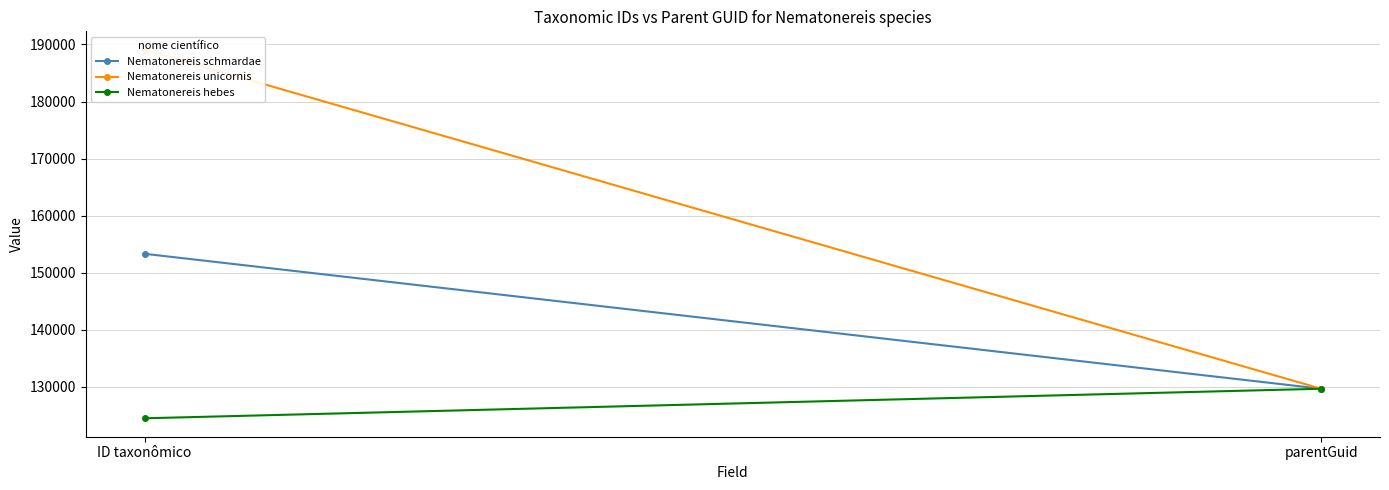

What position from the left is ID taxonômico?

1